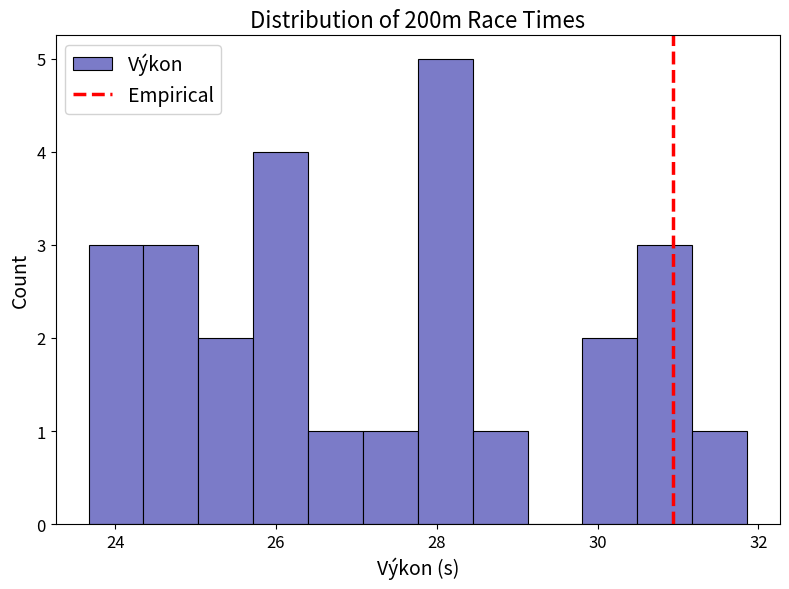

Read against the x-axis, roughly where is the centre of the tallest bar?

28.2